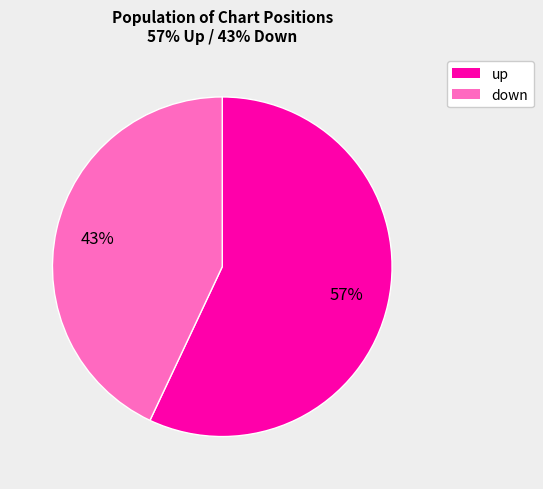

How many segments does this pie chart have?

2